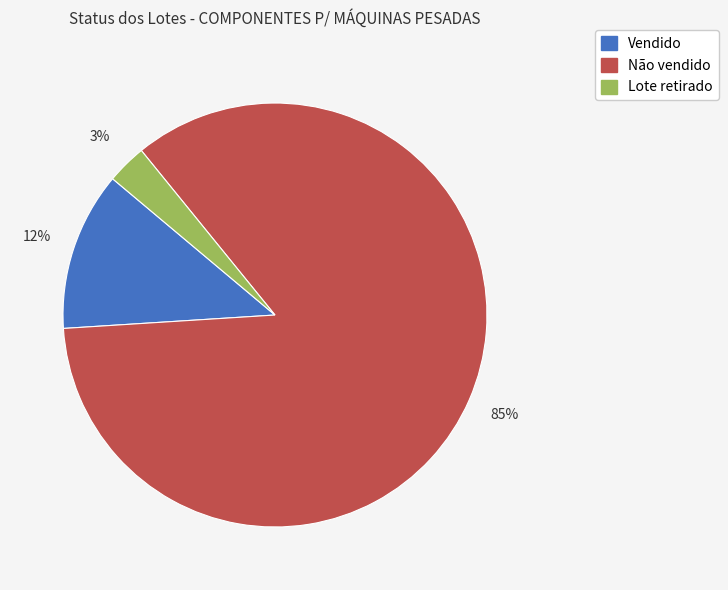

To the nearest percent, what percentage of the pie is Vendido?

12%